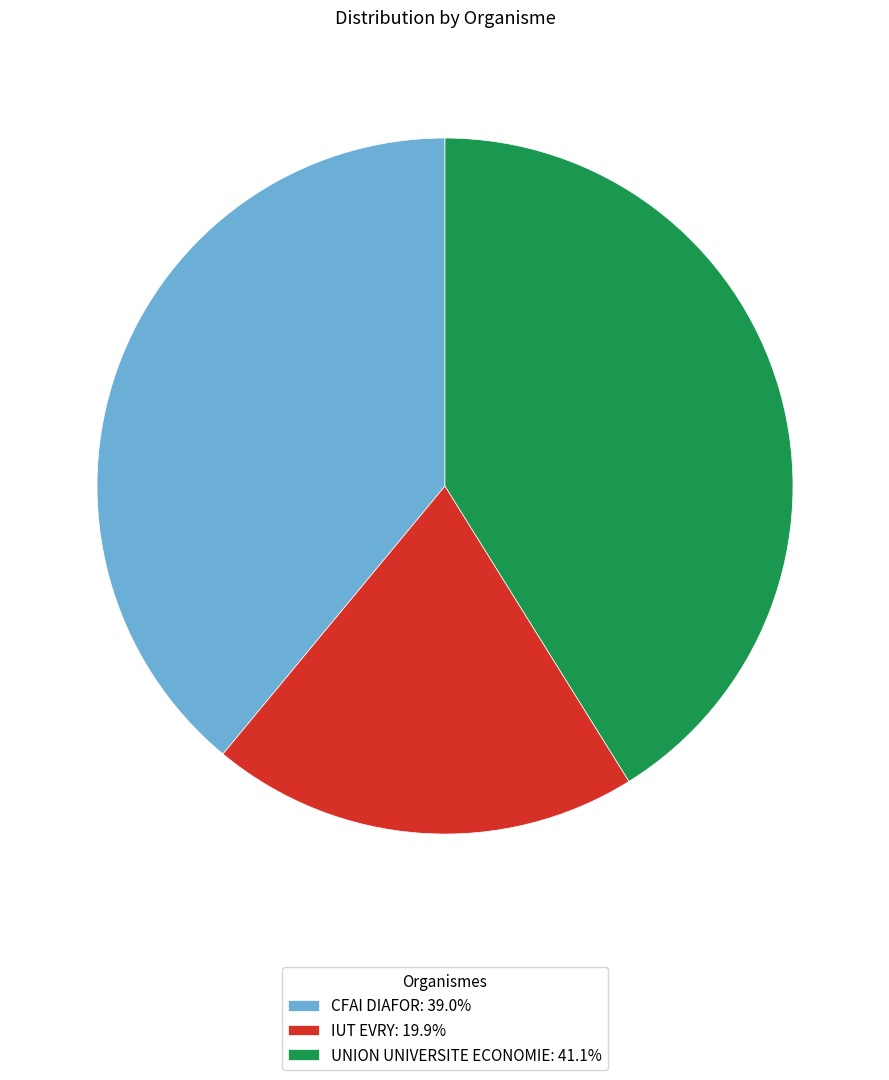

Does CFAI DIAFOR represent more than half of the total?

No